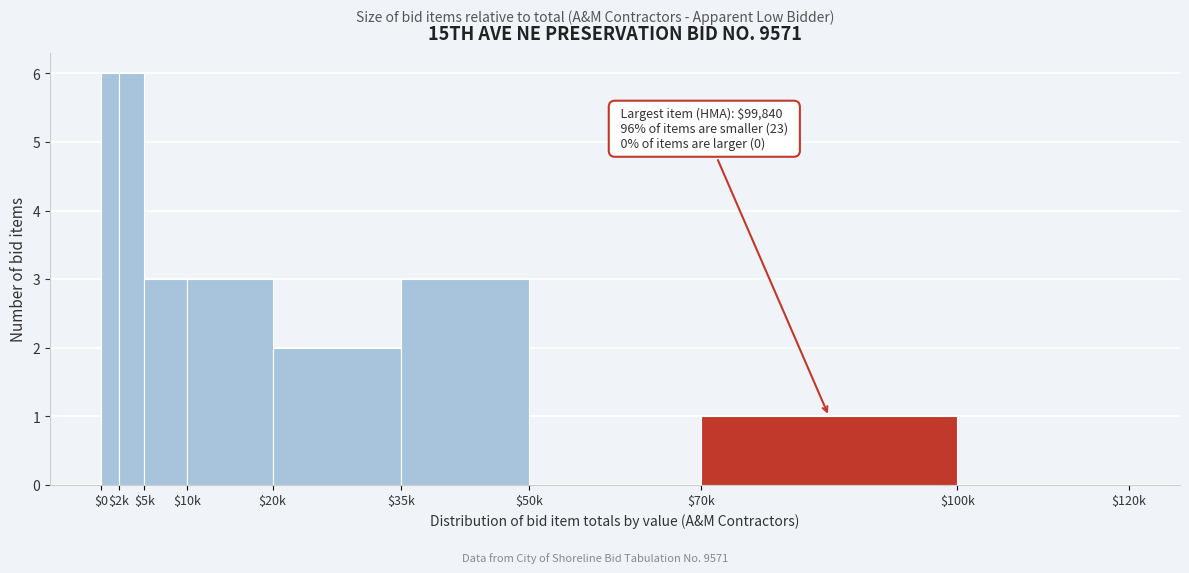

The chart shows a value of -3 at $100k. True or false?

False